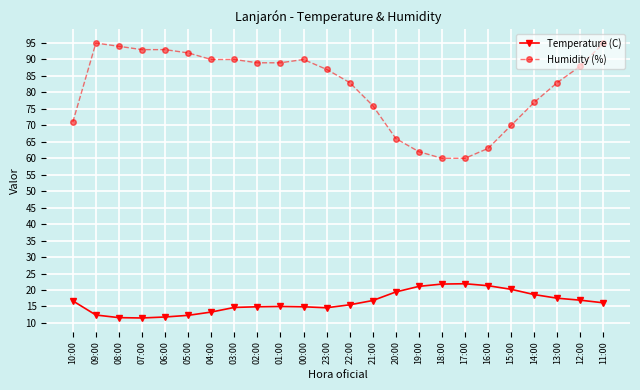

True or false: Humidity (%) has a value of 93.0 at 07:00.

True